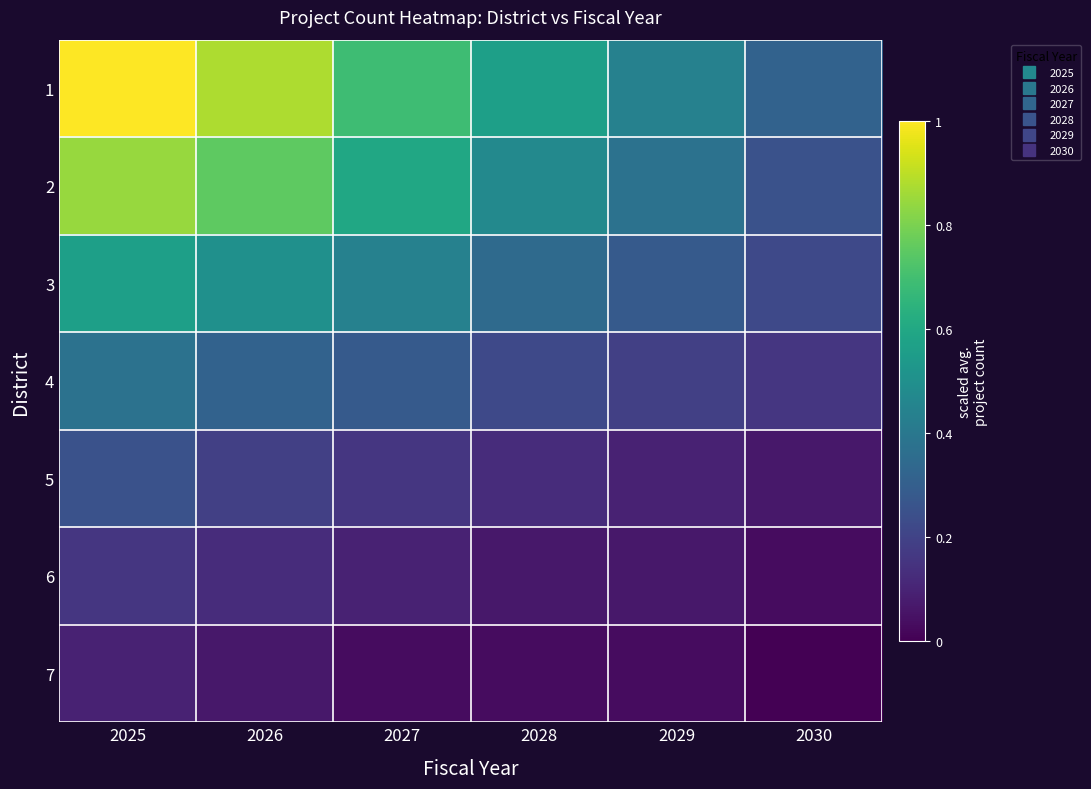

Rank the series at 2026 from highest to lowest value.

1, 2, 3, 4, 5, 6, 7